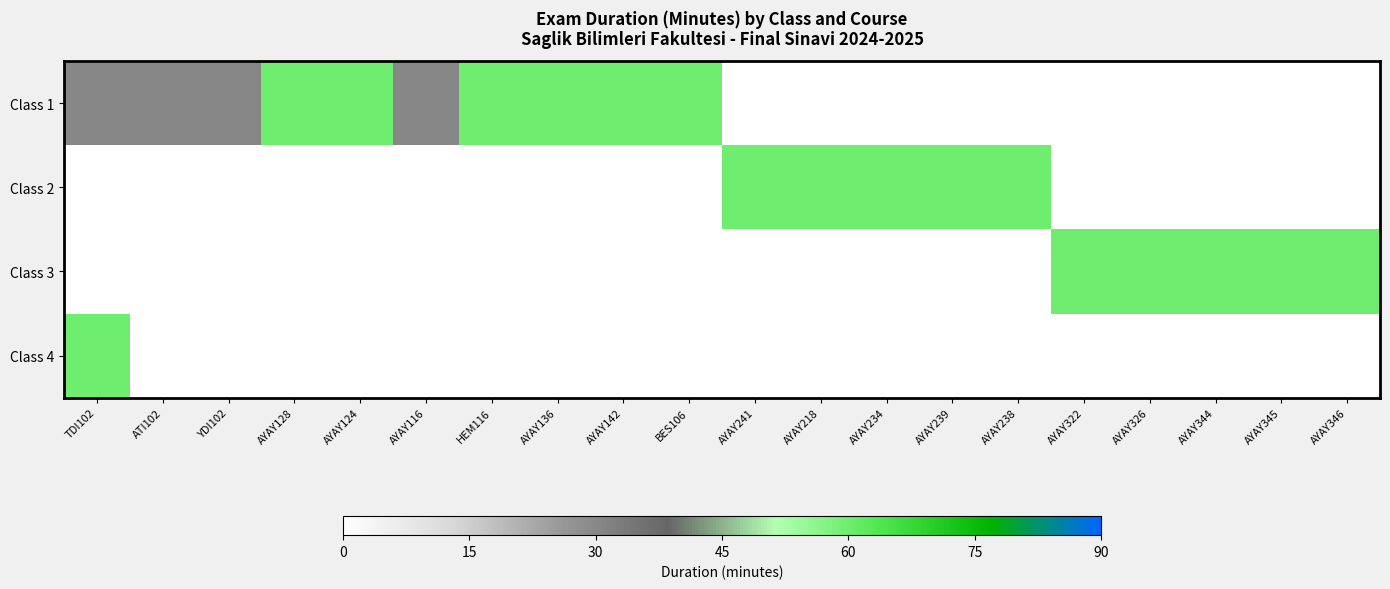

Between AYAY345 and AYAY136, which is larger?

AYAY136